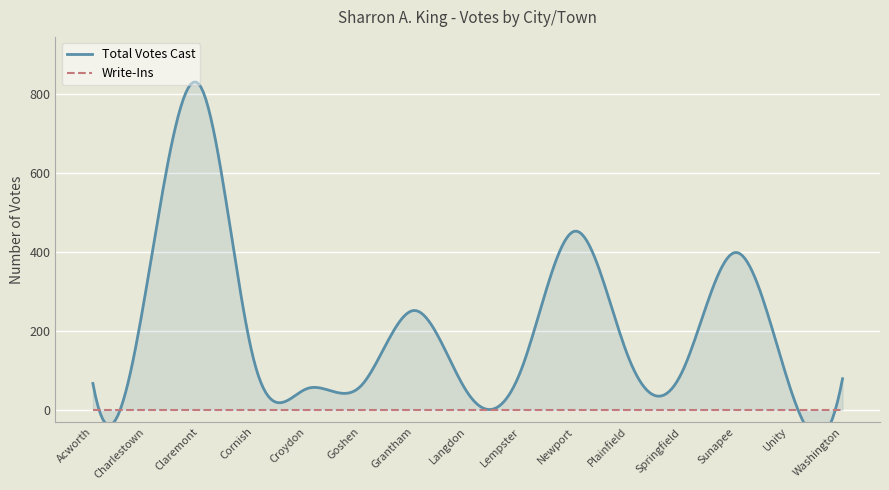

Which series has the widest spread of values?

Total Votes Cast